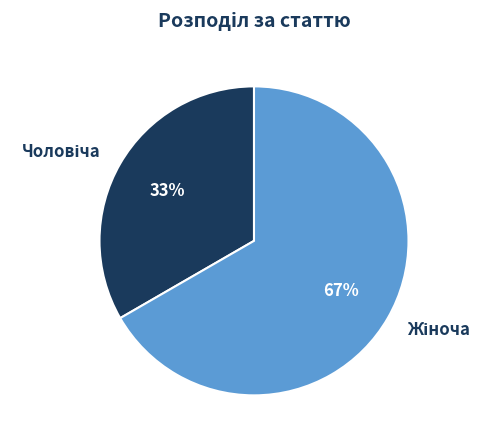

To the nearest percent, what is the average slice percentage?

50%